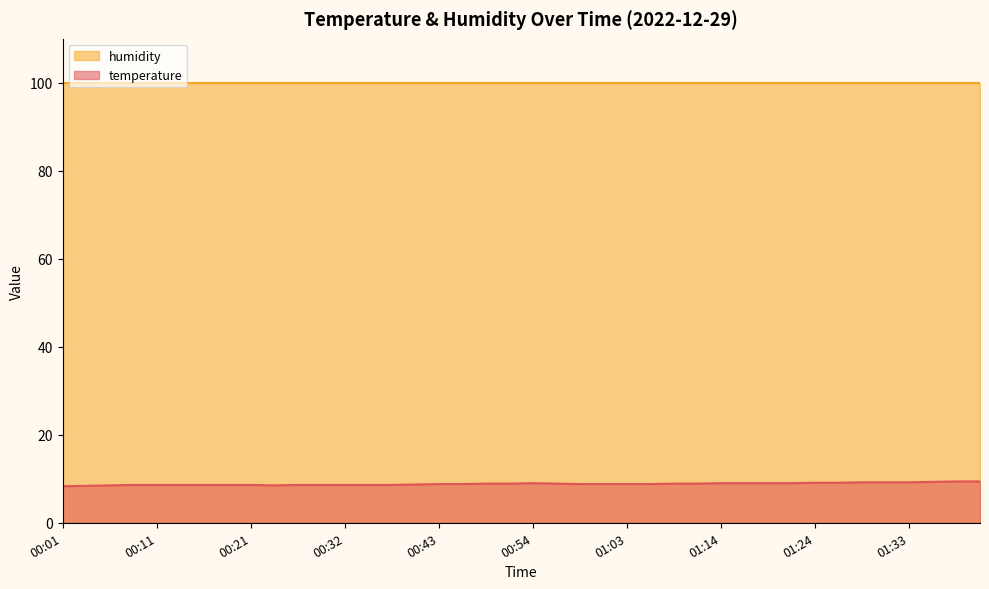

What is the label of the 6th point from the right?

01:29